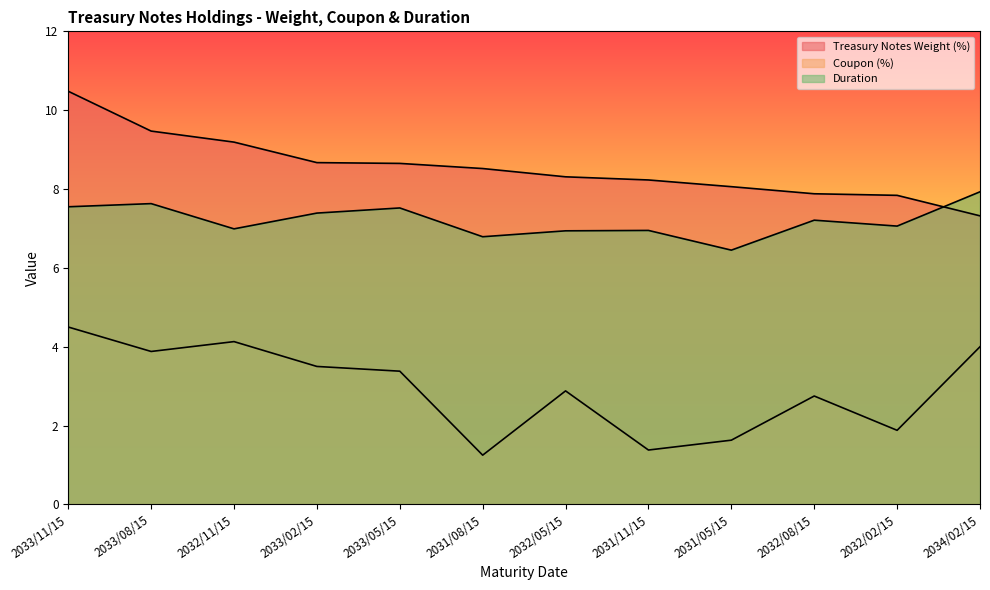

Where is the first local maximum for Coupon (%)?

2032/11/15